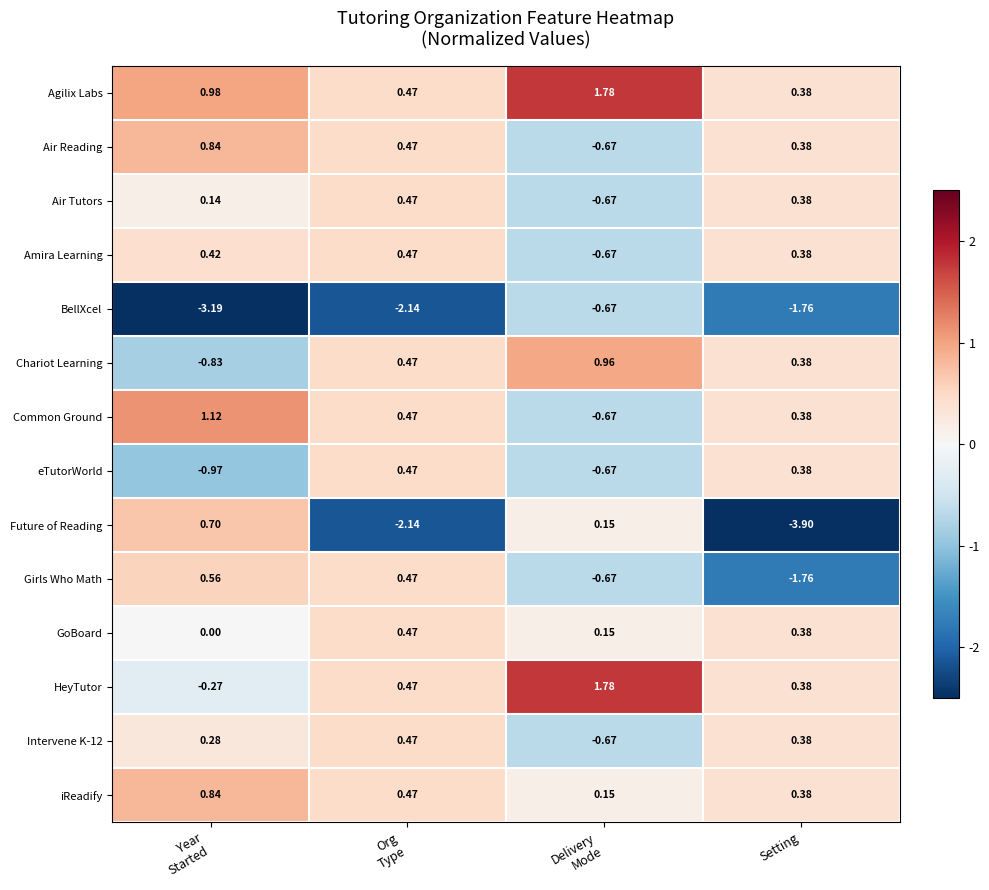

Which label corresponds to the smallest value in the chart?

Setting